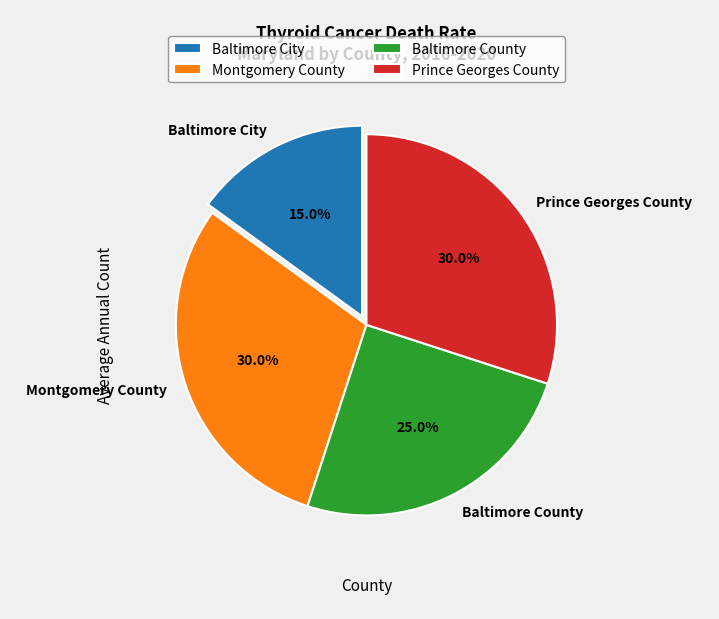

What is the smallest slice in the pie chart?

Baltimore City